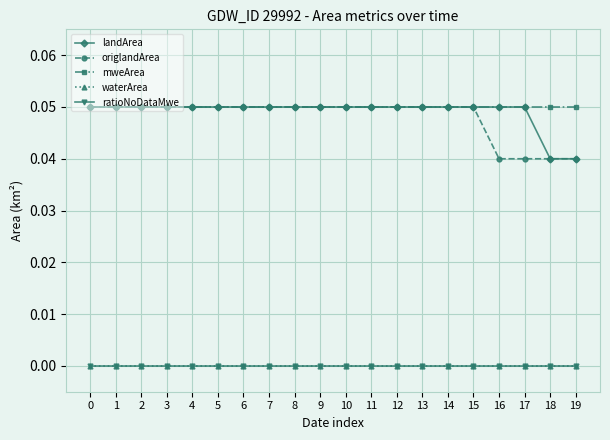

Rank the categories by ratioNoDataMwe value from highest to lowest.

0, 1, 2, 3, 4, 5, 6, 7, 8, 9, 10, 11, 12, 13, 14, 15, 16, 17, 18, 19